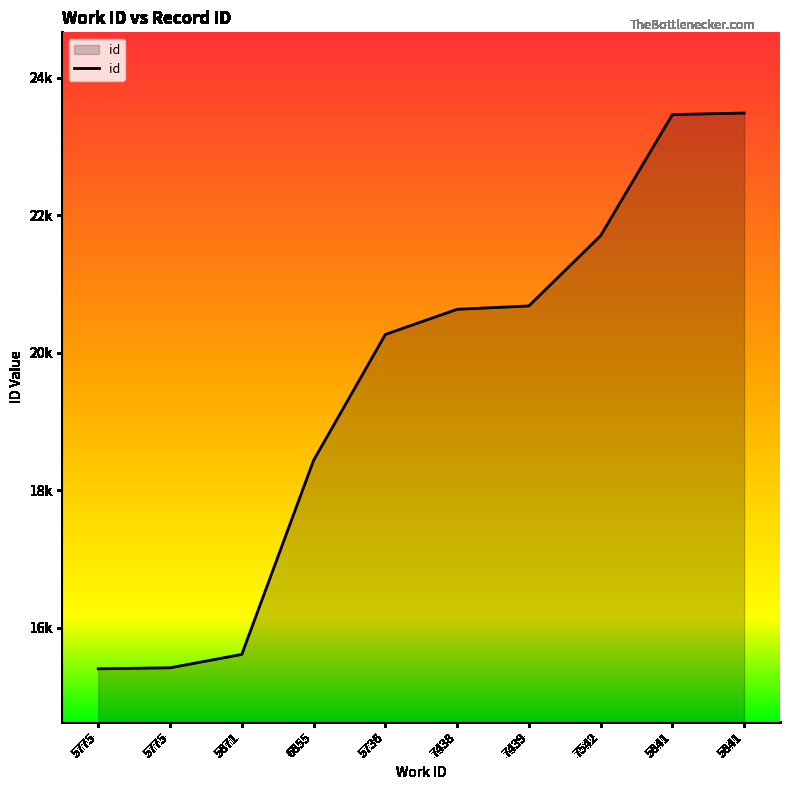

What is the label of the 2nd point from the left?

5775